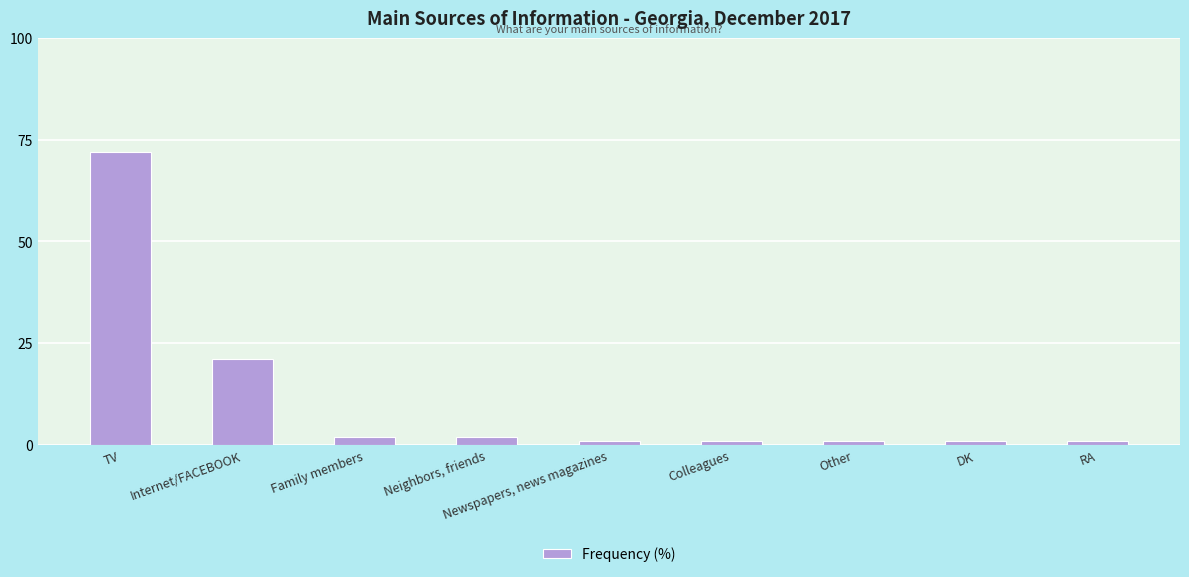

What is the greatest value displayed?

72